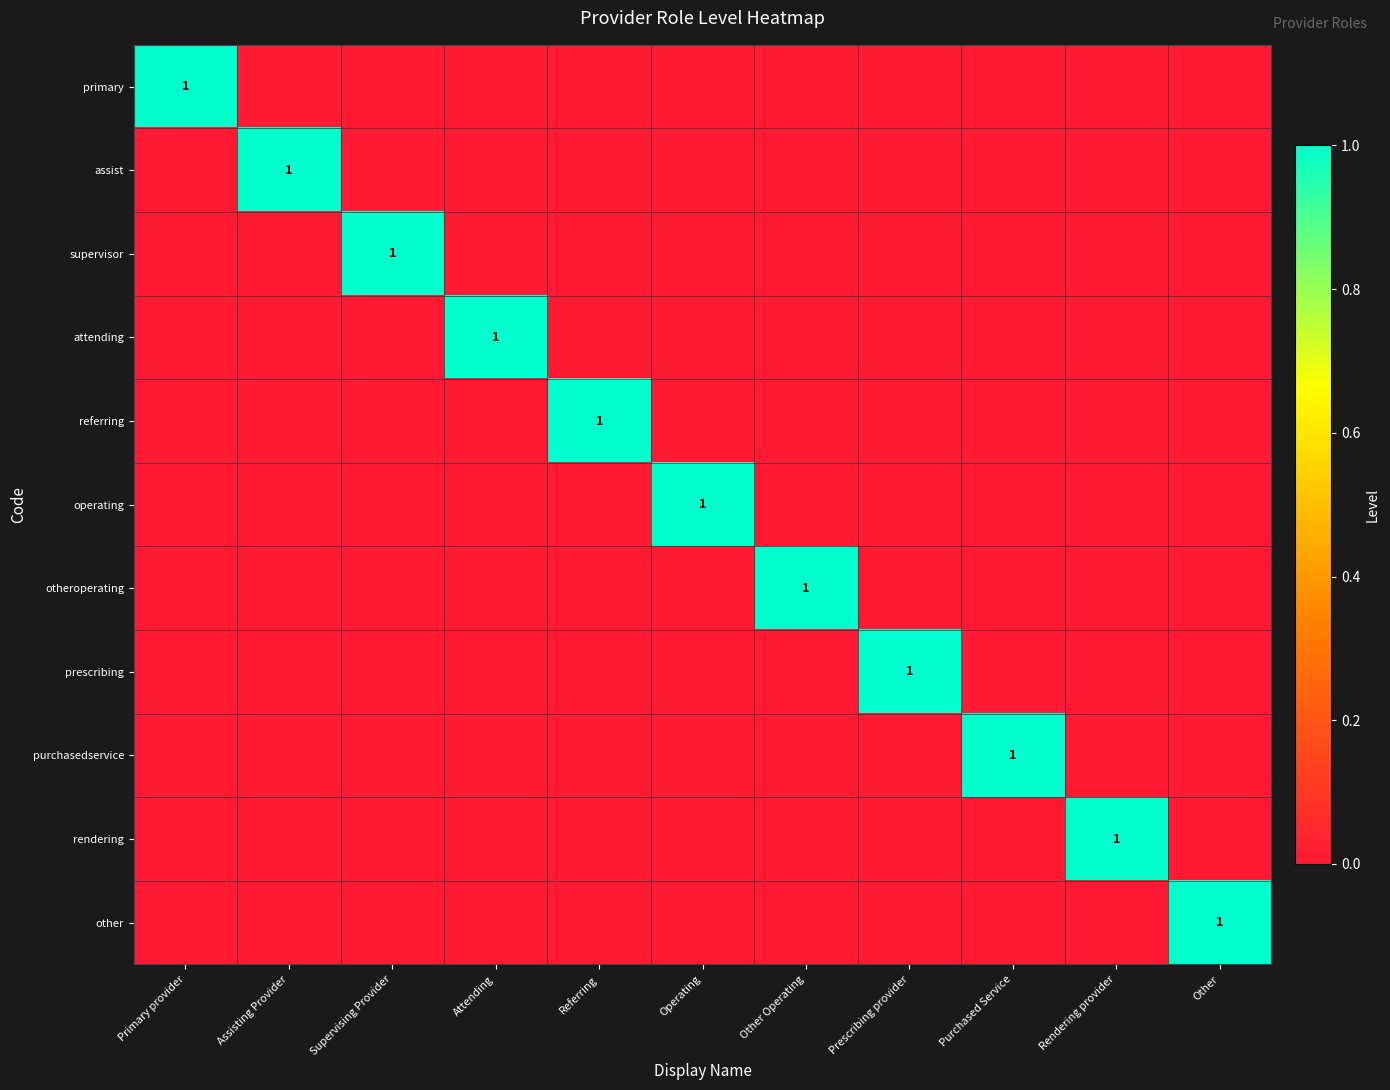

True or false: otheroperating has a value of 0 at Other Operating.

False